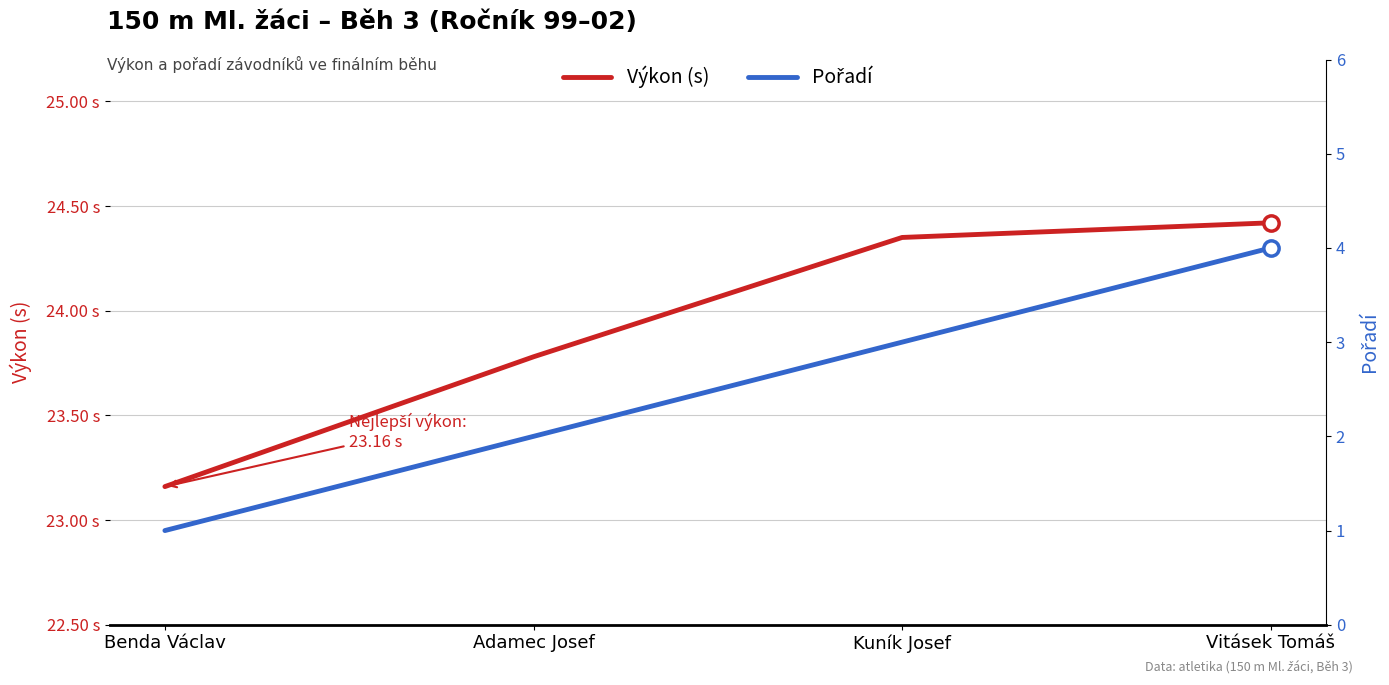

Which series changed the most between Adamec Josef and Vitásek Tomáš?

Pořadí